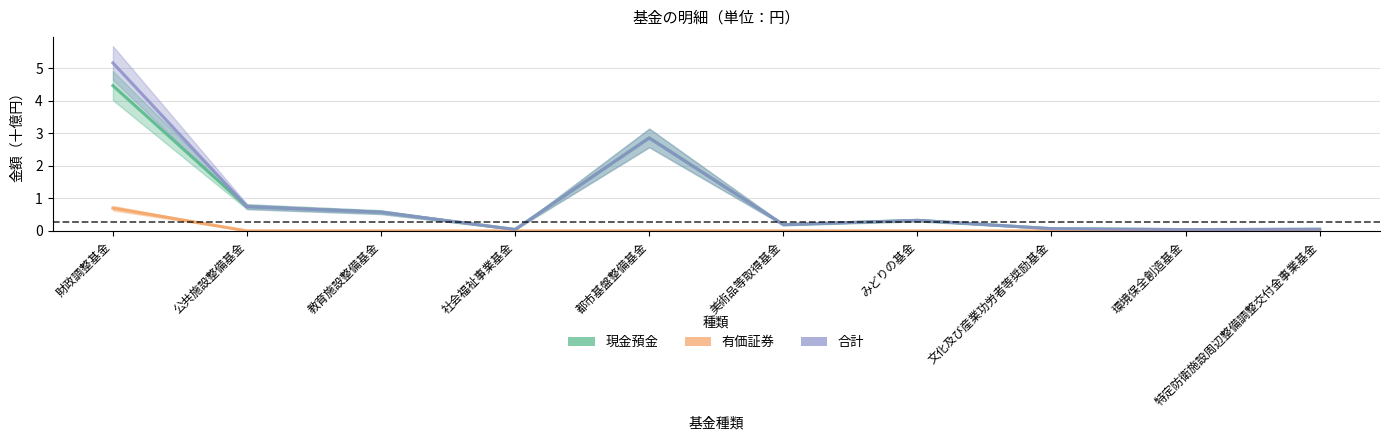

Is the value of 有価証券 at 財政調整基金 greater than the value of 現金預金 at 特定防衛施設周辺整備調整交付金事業基金?

Yes